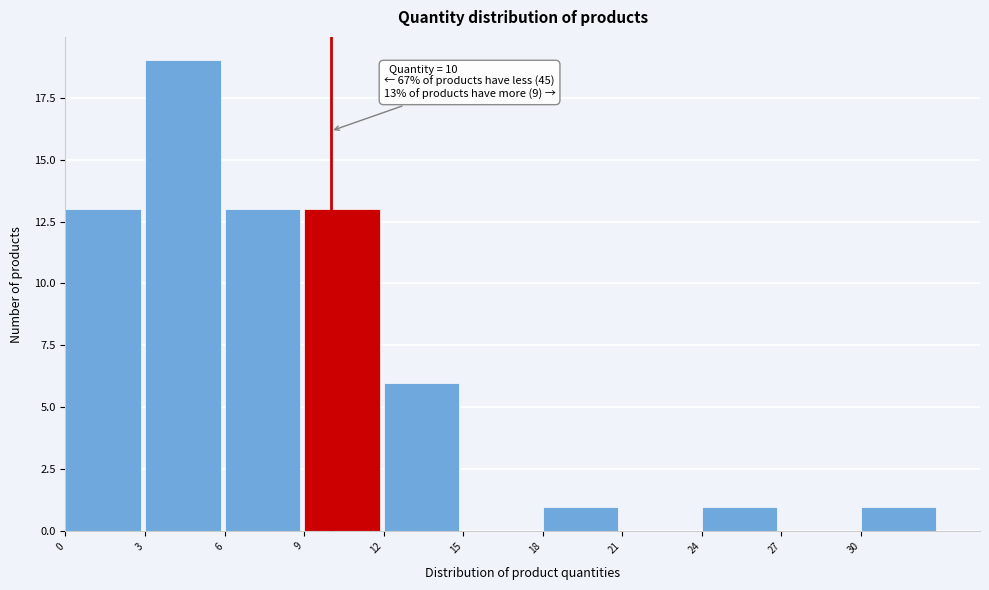

Which range on the x-axis has the tallest bar?

3 to 6